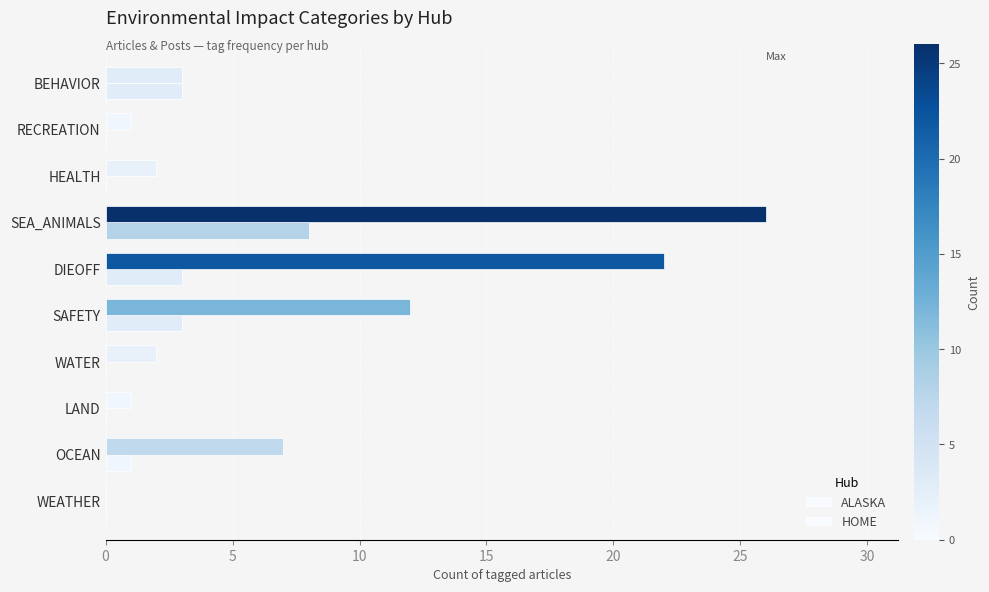

How many categories are shown in the chart?

10